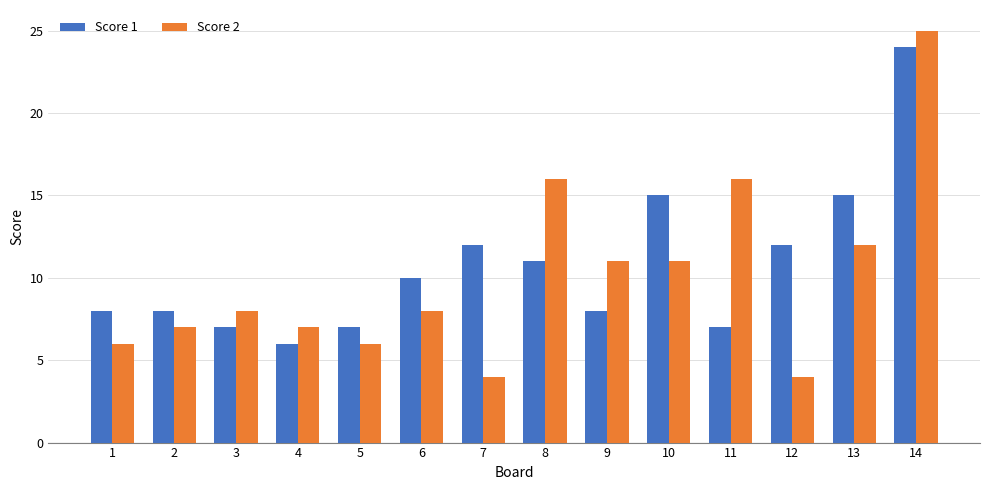

Reading left to right, what are all the values shown in this chart?

Score 1: 8	8	7	6	7	10	12	11	8	15	7	12	15	24
Score 2: 6	7	8	7	6	8	4	16	11	11	16	4	12	25